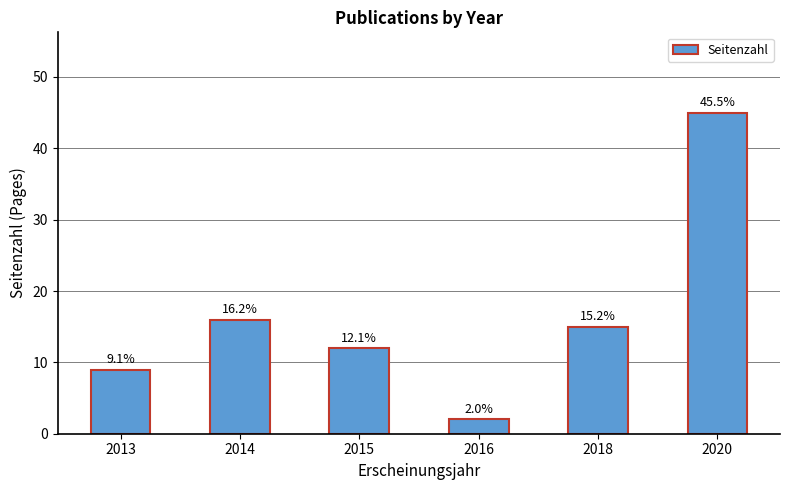

What is the sum of all values?

99